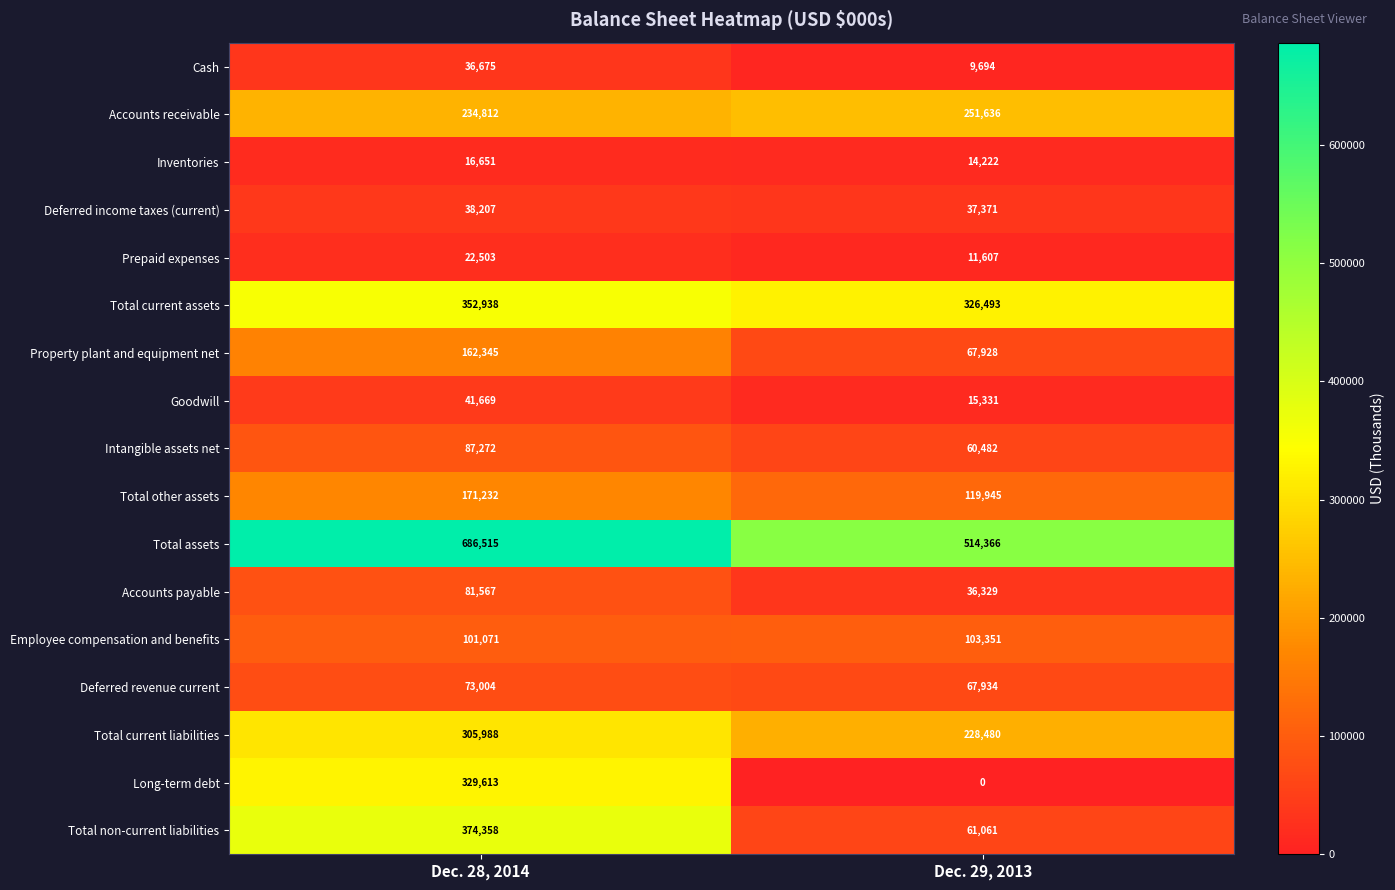

Which series has the largest range (max minus min)?

Long-term debt